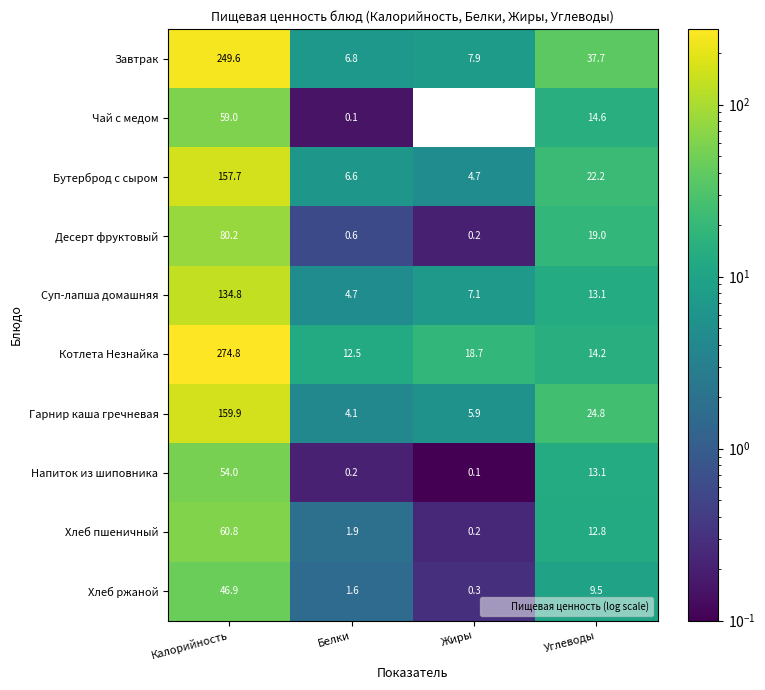

What is the difference between the highest and lowest values at Белки?

12.4